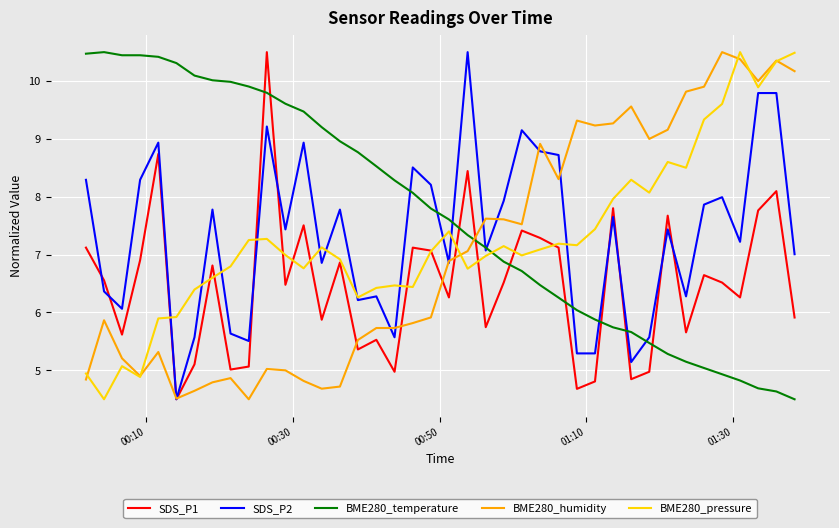

How many times do BME280_temperature and BME280_humidity cross each other?

1